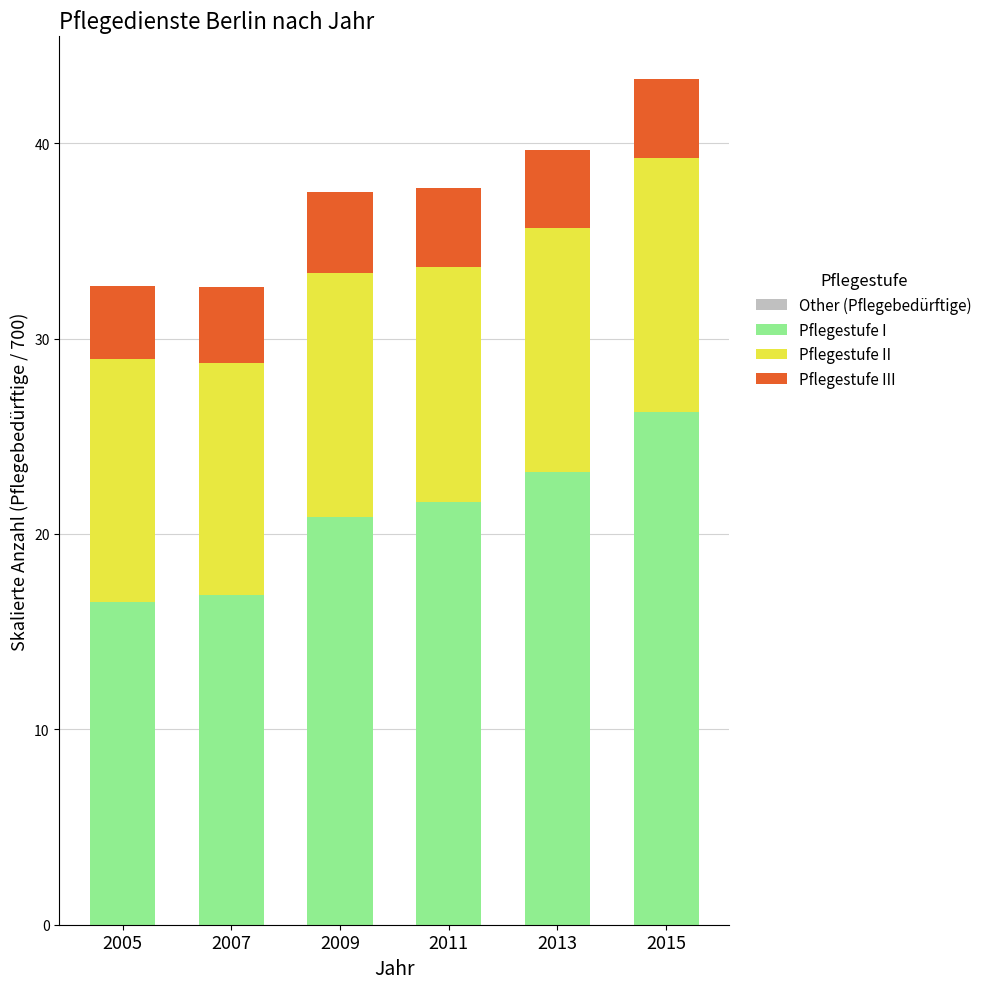

Which series changed the most between 2009 and 2015?

Pflegestufe I